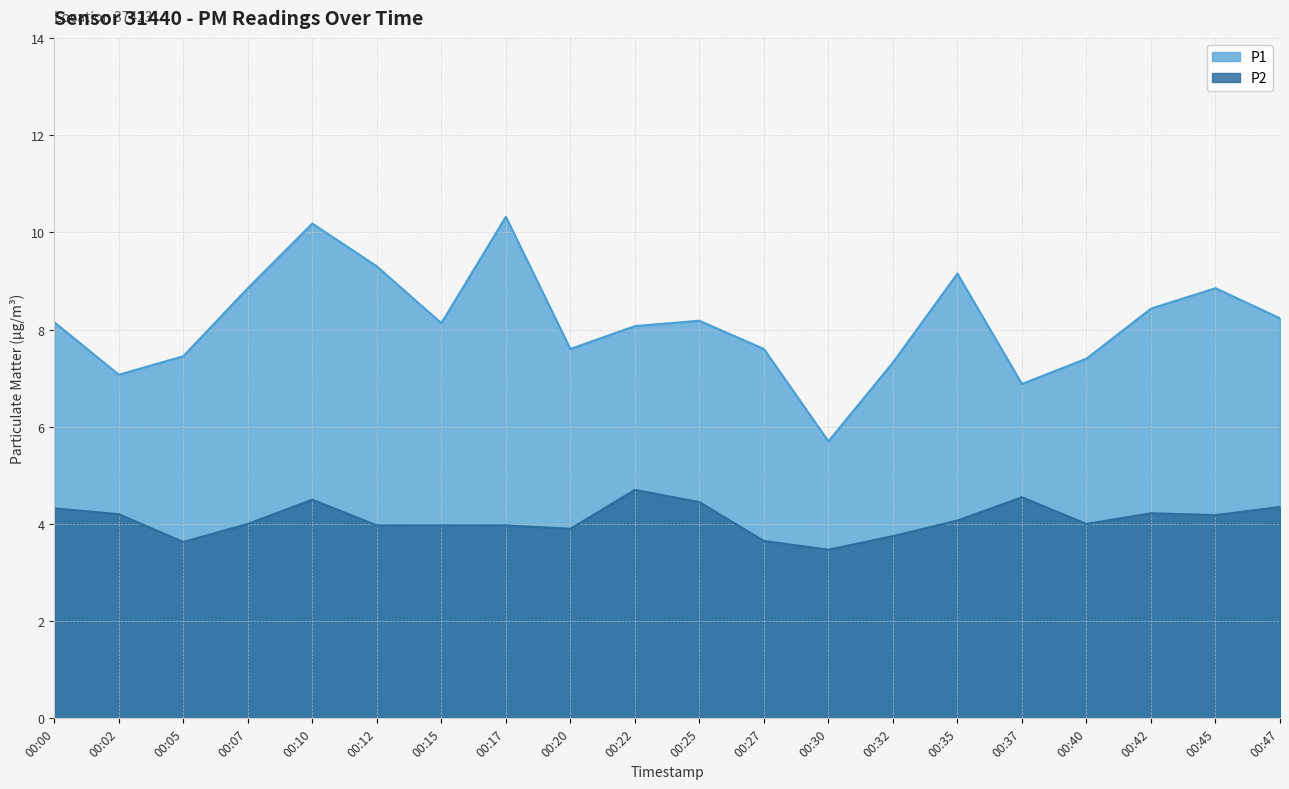

Reading left to right, extract all data points from this chart.

P1: 00:00=8.2	00:02=7.1	00:05=7.5	00:07=8.8	00:10=10.2	00:12=9.3	00:15=8.1	00:17=10.3	00:20=7.6	00:22=8.1	00:25=8.2	00:27=7.6	00:30=5.7	00:32=7.3	00:35=9.2	00:37=6.9	00:40=7.4	00:42=8.4	00:45=8.8	00:47=8.2
P2: 00:00=4.3	00:02=4.2	00:05=3.6	00:07=4.0	00:10=4.5	00:12=4.0	00:15=4.0	00:17=4.0	00:20=3.9	00:22=4.7	00:25=4.5	00:27=3.6	00:30=3.5	00:32=3.8	00:35=4.1	00:37=4.5	00:40=4.0	00:42=4.2	00:45=4.2	00:47=4.3